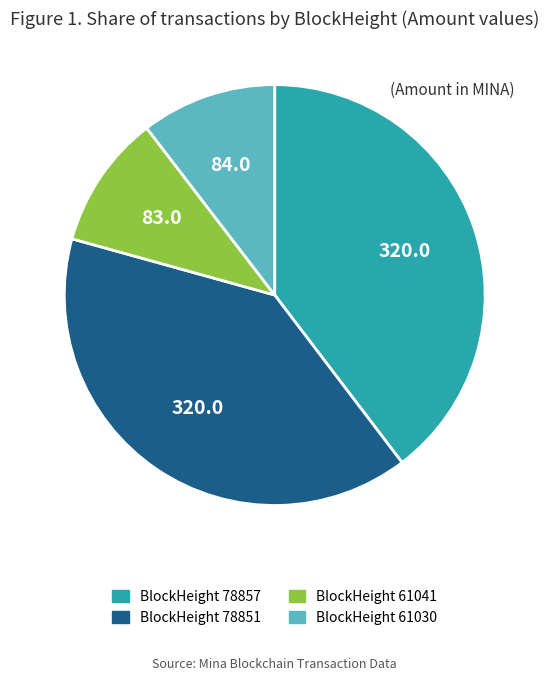

Does any single category account for the majority?

No